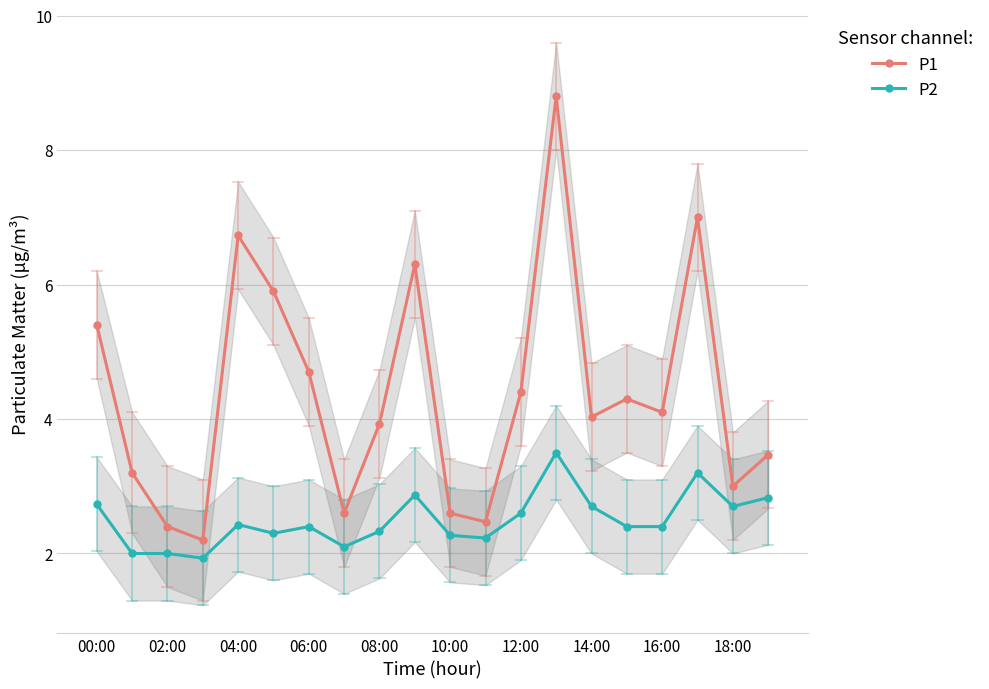

True or false: P2 and P1 cross at least once.

False